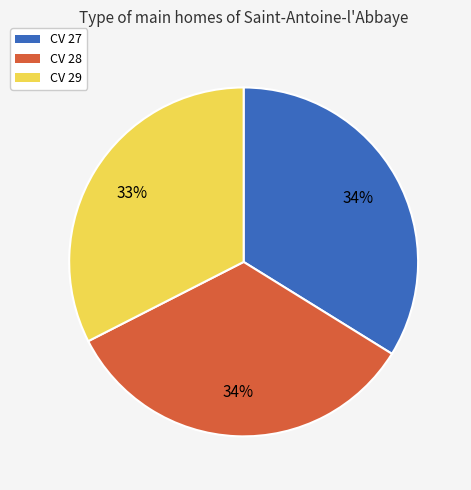

Does any single category account for the majority?

No